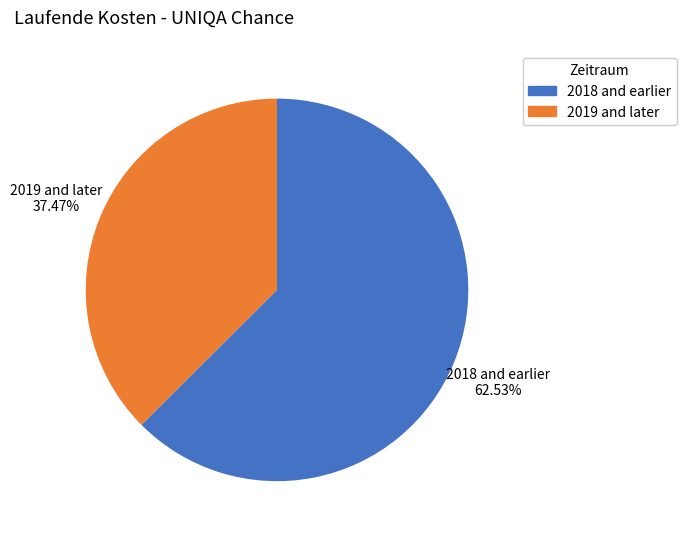

Do 2018 and earlier and 2019 and later together represent more than half of the pie?

Yes